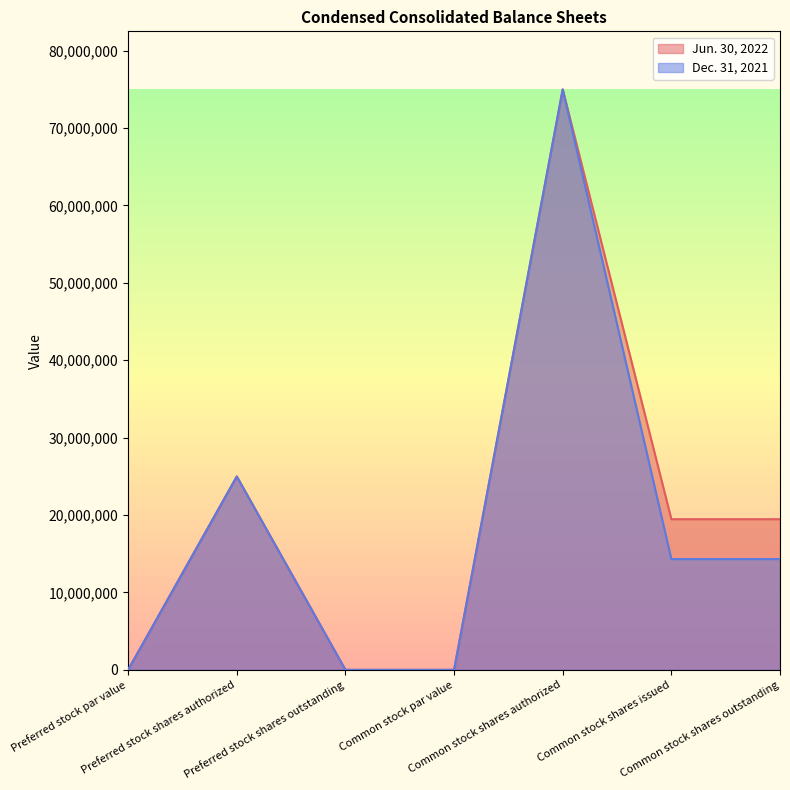

How many lines are shown in the chart?

2